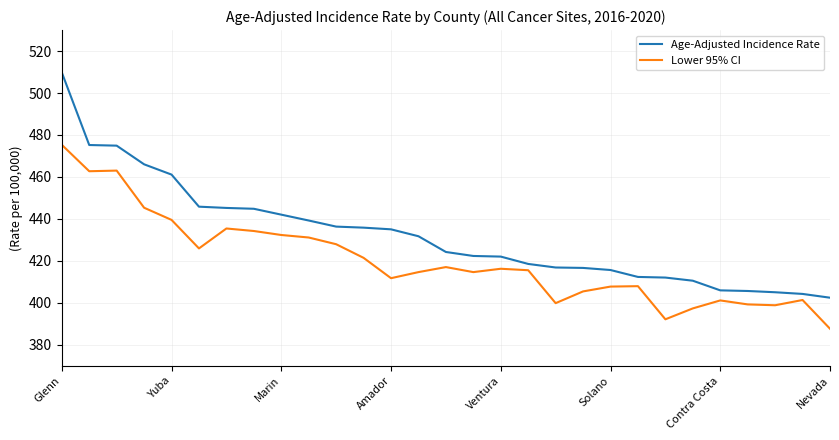

Which series has the largest total across all categories?

Age-Adjusted Incidence Rate